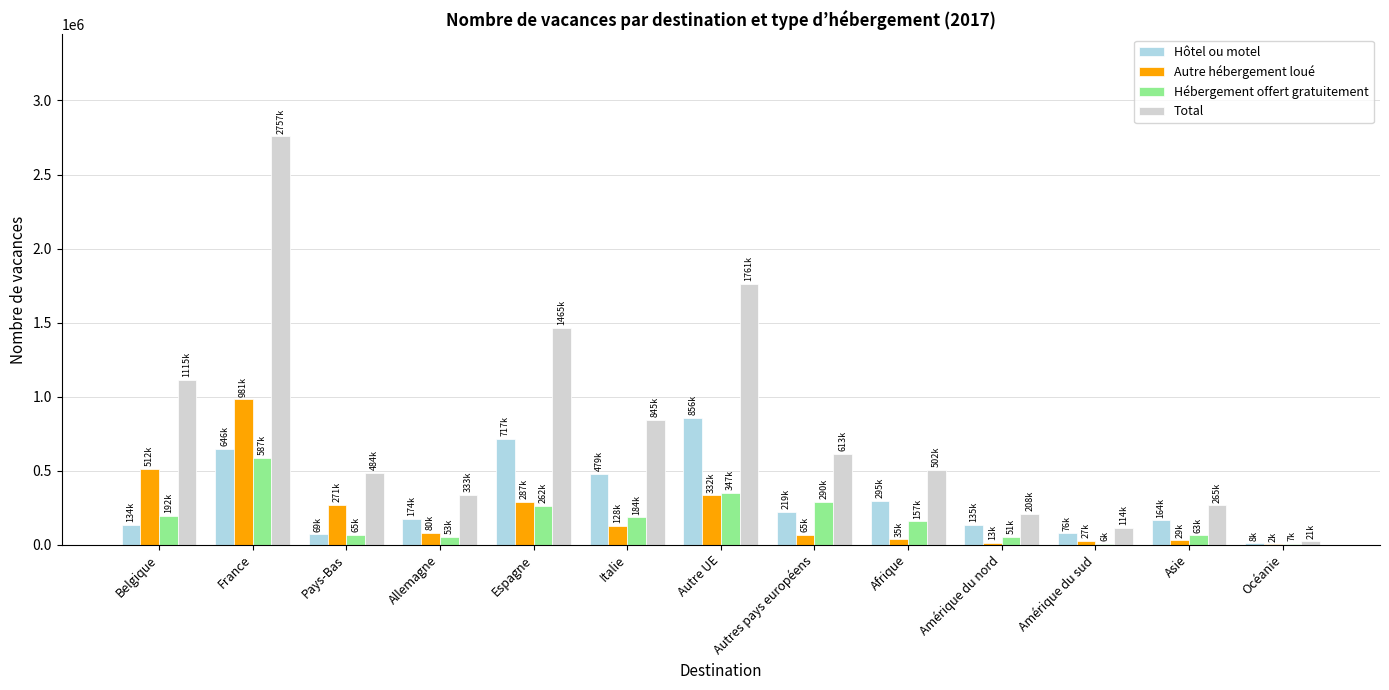

At which label is Hôtel ou motel closest to 432328?

Italie